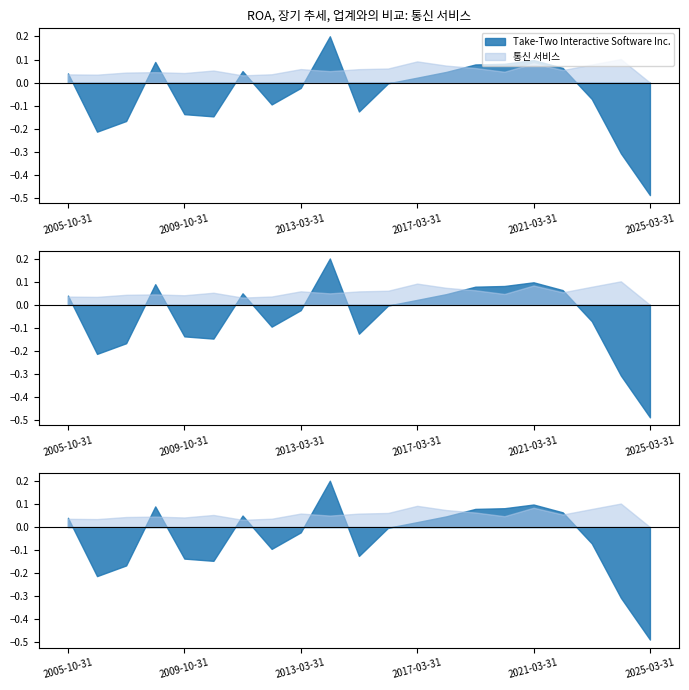

Reading left to right, what are all the values shown in this chart?

Take-Two Interactive Software Inc.: 2005-10-31=0.0	2006-10-31=-0.2	2007-10-31=-0.2	2008-10-31=0.1	2009-10-31=-0.1	2010-03-31=-0.1	2011-03-31=0.0	2012-03-31=-0.1	2013-03-31=-0.0	2014-03-31=0.2	2015-03-31=-0.1	2016-03-31=-0.0	2017-03-31=0.0	2018-03-31=0.0	2019-03-31=0.1	2020-03-31=0.1	2021-03-31=0.1	2022-03-31=0.1	2023-03-31=-0.1	2024-03-31=-0.3	2025-03-31=-0.5
통신 서비스: 2005-10-31=0.0	2006-10-31=0.0	2007-10-31=0.0	2008-10-31=0.0	2009-10-31=0.0	2010-03-31=0.1	2011-03-31=0.0	2012-03-31=0.0	2013-03-31=0.1	2014-03-31=0.0	2015-03-31=0.1	2016-03-31=0.1	2017-03-31=0.1	2018-03-31=0.1	2019-03-31=0.1	2020-03-31=0.0	2021-03-31=0.1	2022-03-31=0.1	2023-03-31=0.1	2024-03-31=0.1	2025-03-31=0.0